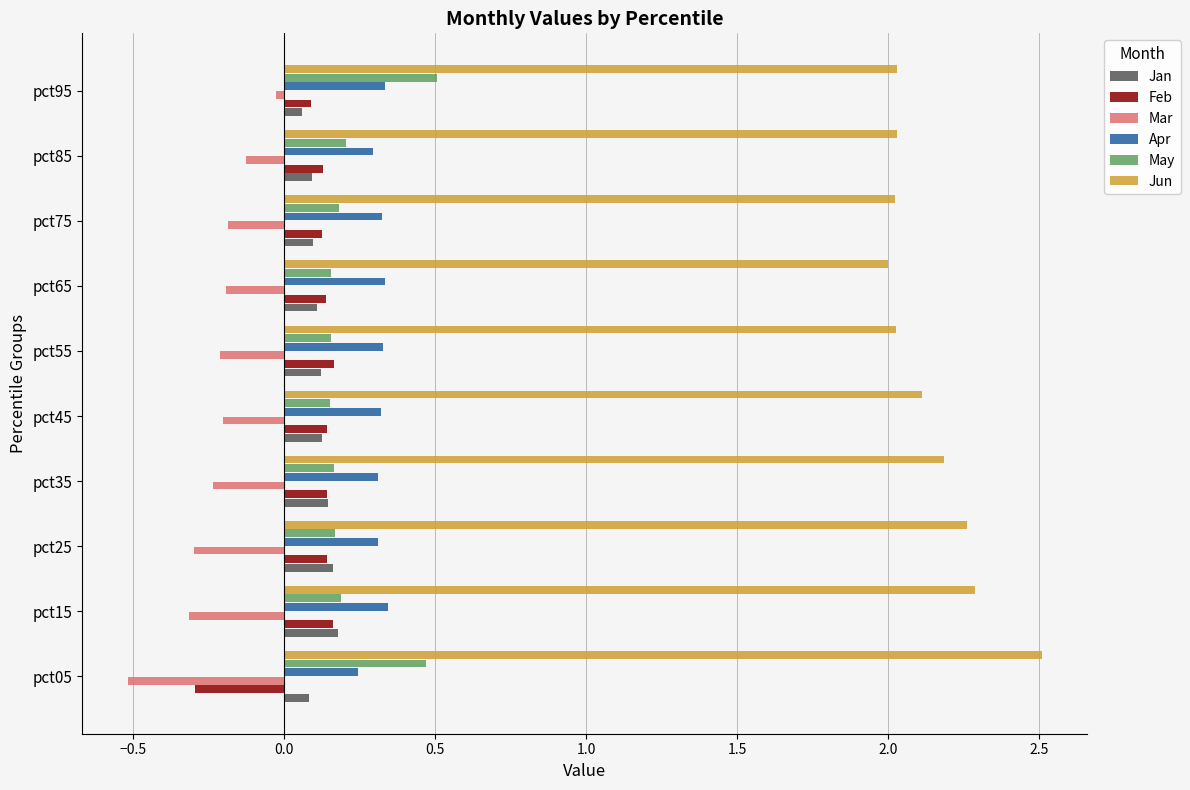

What is the difference between the highest and lowest values at pct75?

2.2